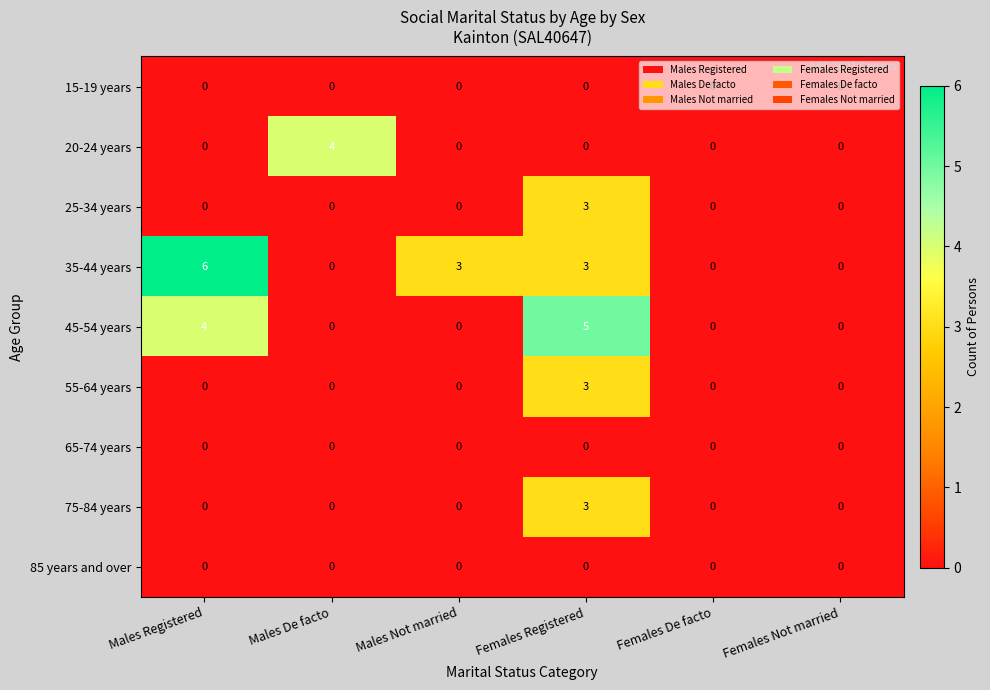

Count the 55-64 years values in the range 0 to 1.

5